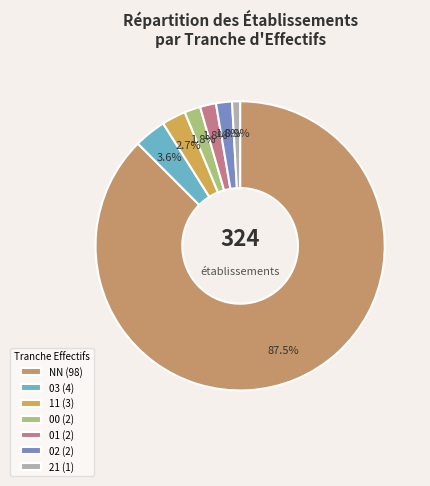

To the nearest percent, what portion does NN represent?

88%